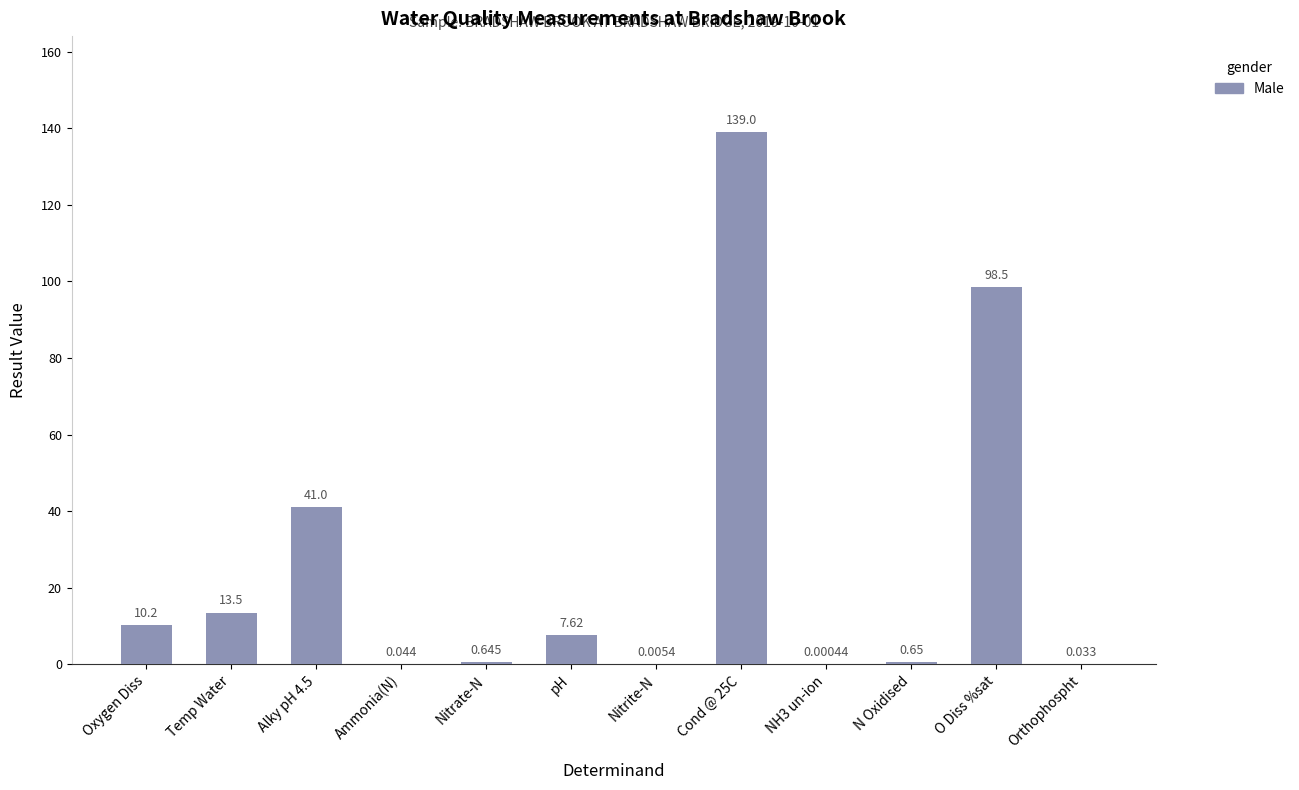

Between Temp Water and Ammonia(N), which is larger?

Temp Water